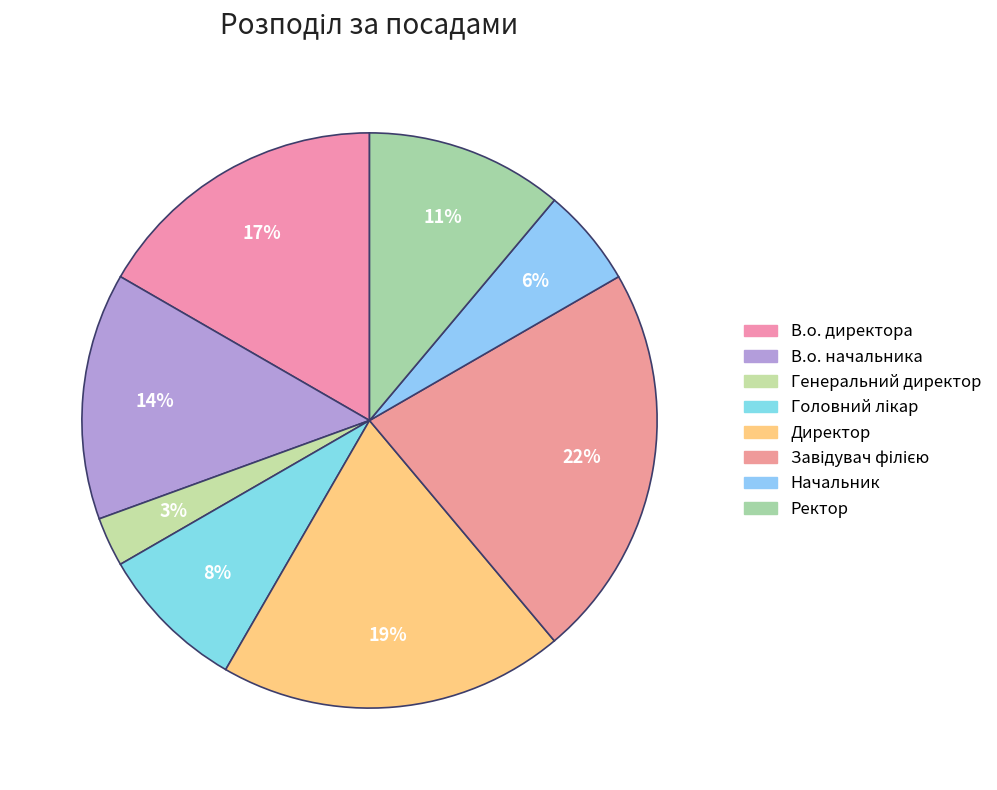

Count the number of slices in the pie.

8